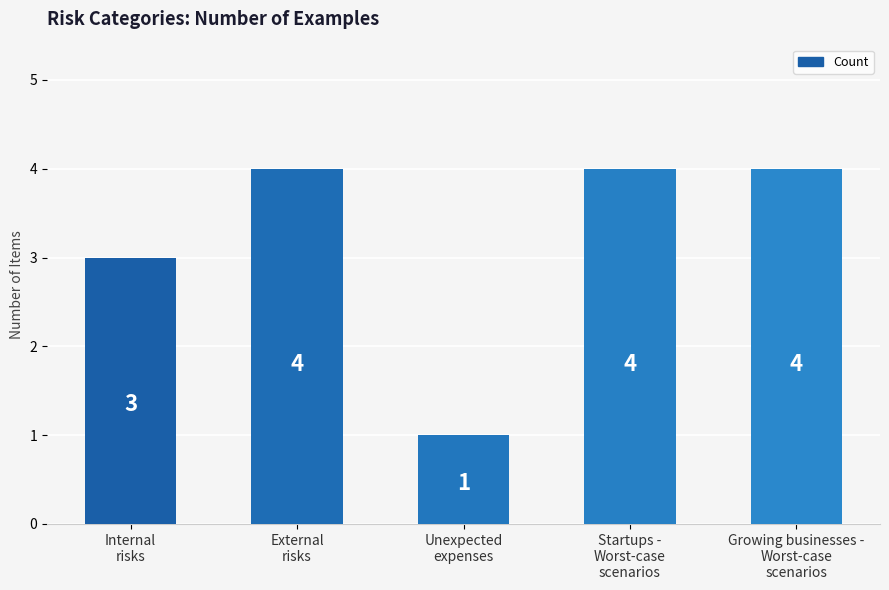

What is the sum of the values at Growing businesses -
Worst-case
scenarios and Internal
risks?

7